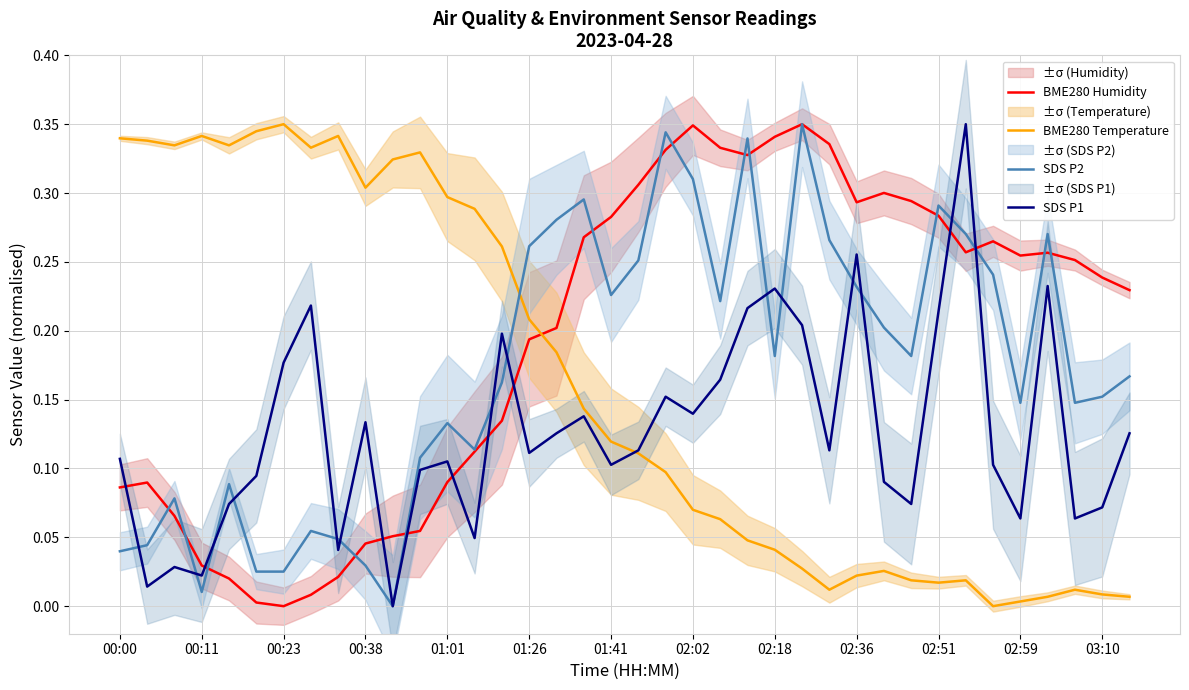

Rank the series by their average value, from lowest to highest.

SDS P1, BME280 Temperature, SDS P2, BME280 Humidity